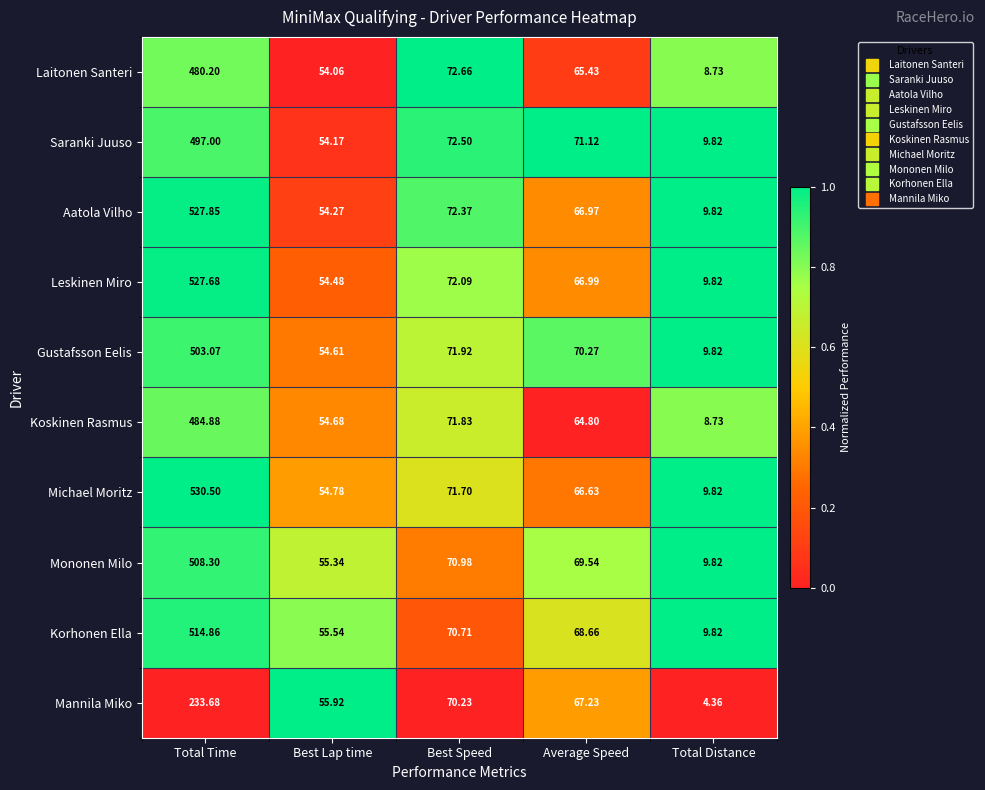

Which series has the largest total across all categories?

Michael Moritz